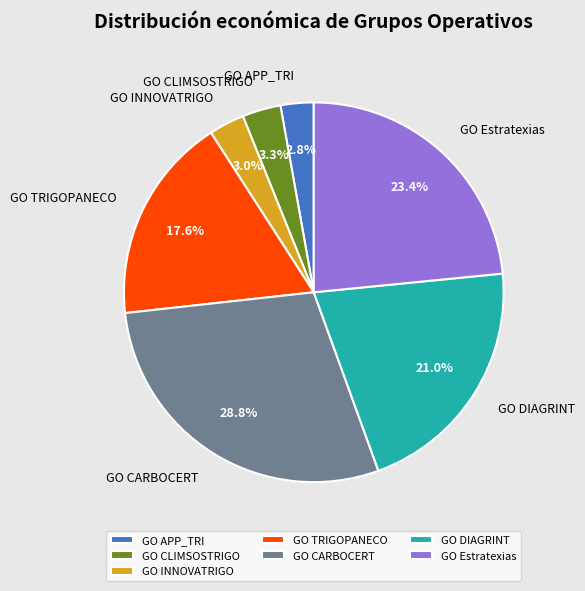

What percentage is the GO APP_TRI slice, to the nearest percent?

3%